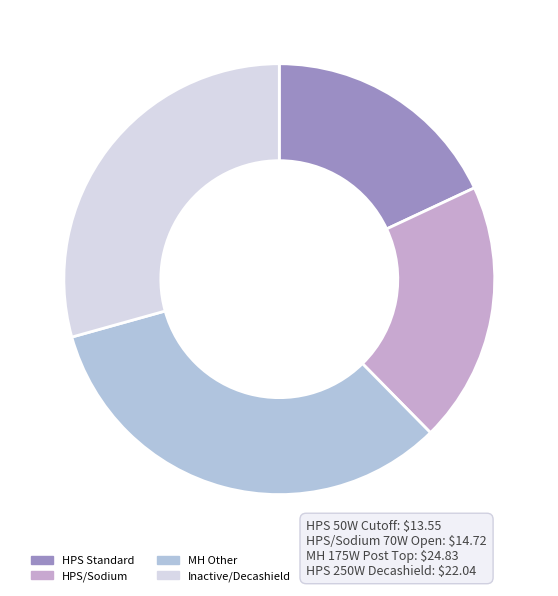

To the nearest percent, what percentage of the pie is MH Other?

33%